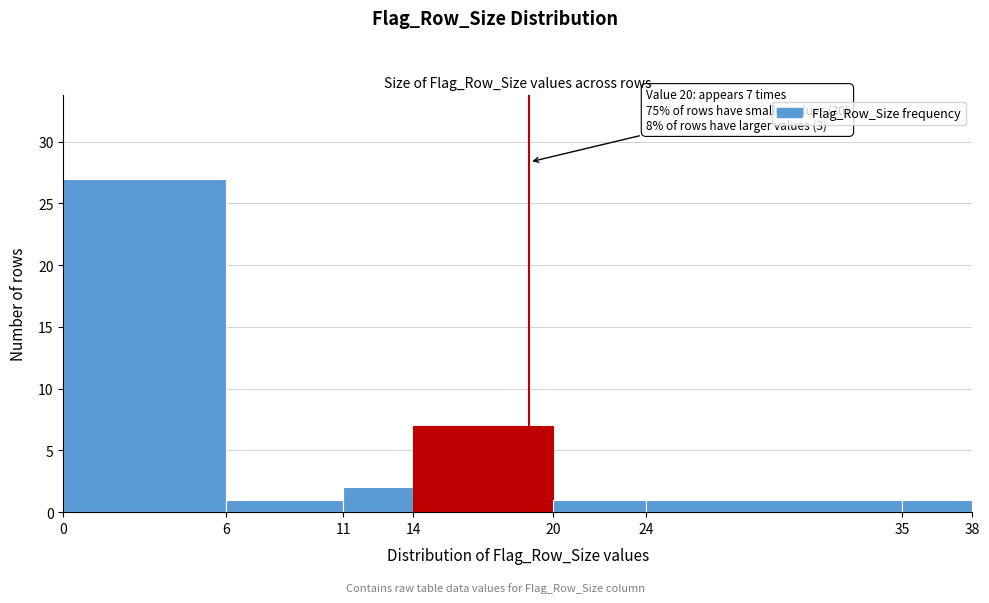

Reading right to left, list all the values displayed in this chart.

35=1	24=1	20=1	14=7	11=2	6=1	0=27